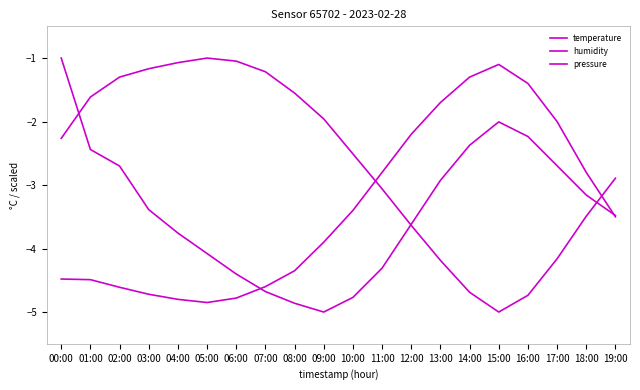

How many lines are shown in the chart?

3